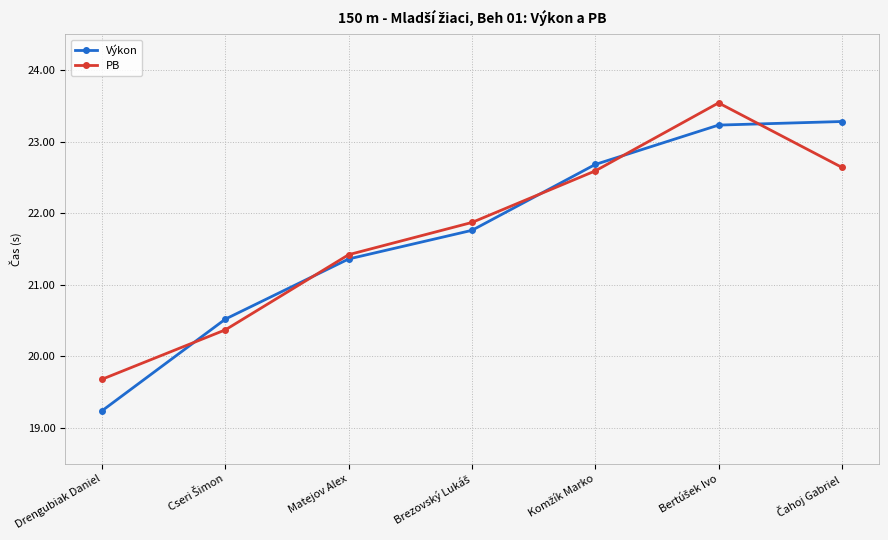

What is the value of the Výkon point at the 6th from the left?

23.2